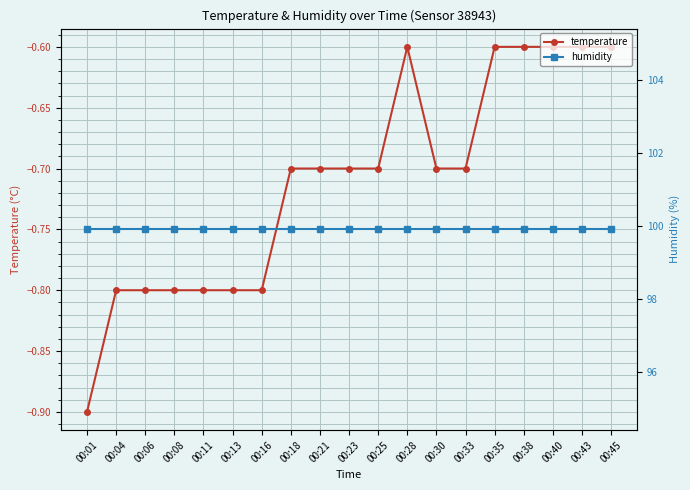

The humidity series shows 99.9 at 00:33. True or false?

True